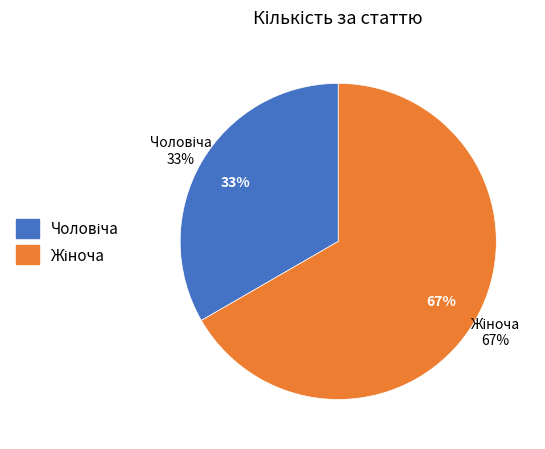

Is it true that Чоловіча is 33% of the pie?

True